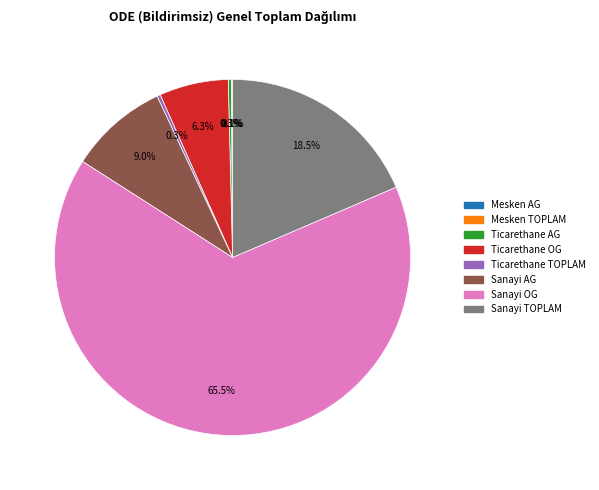

Is there a majority slice in this chart?

Yes